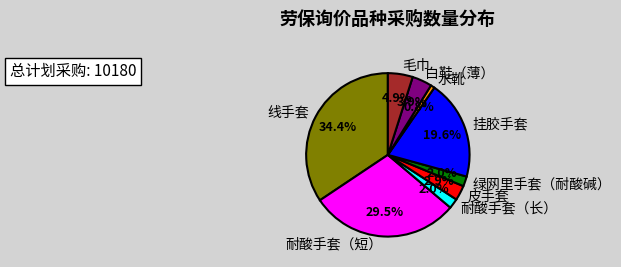

Is there any slice that represents more than half of the pie?

No